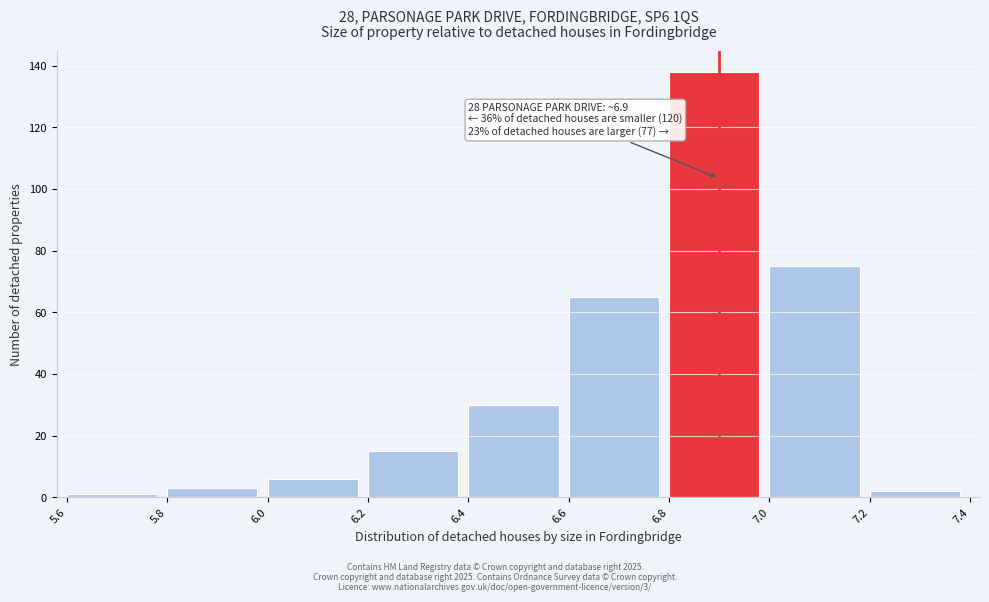

Over which range of the x-axis is the bar tallest?

6.8 to 7.0